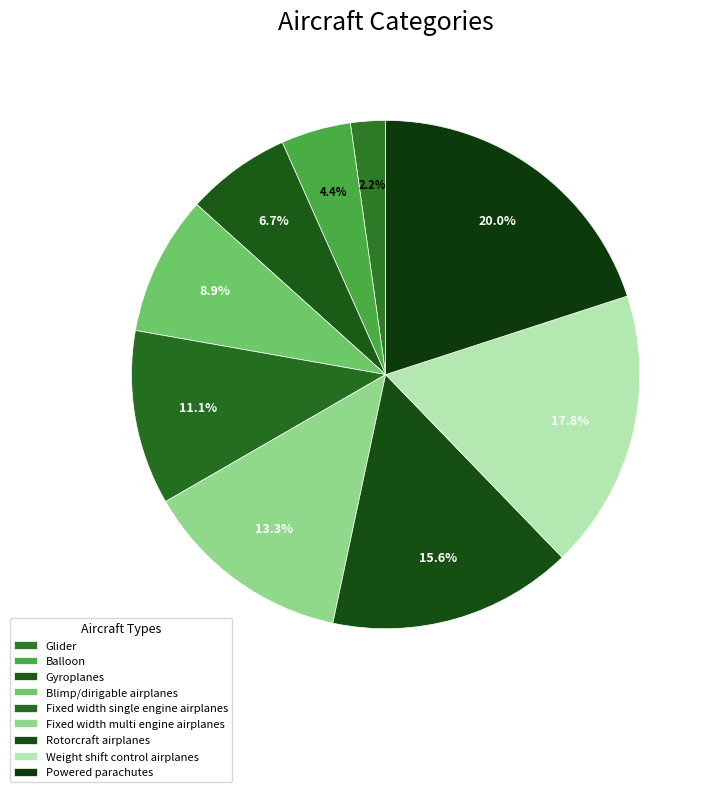

What is the smallest slice in the pie chart?

Glider